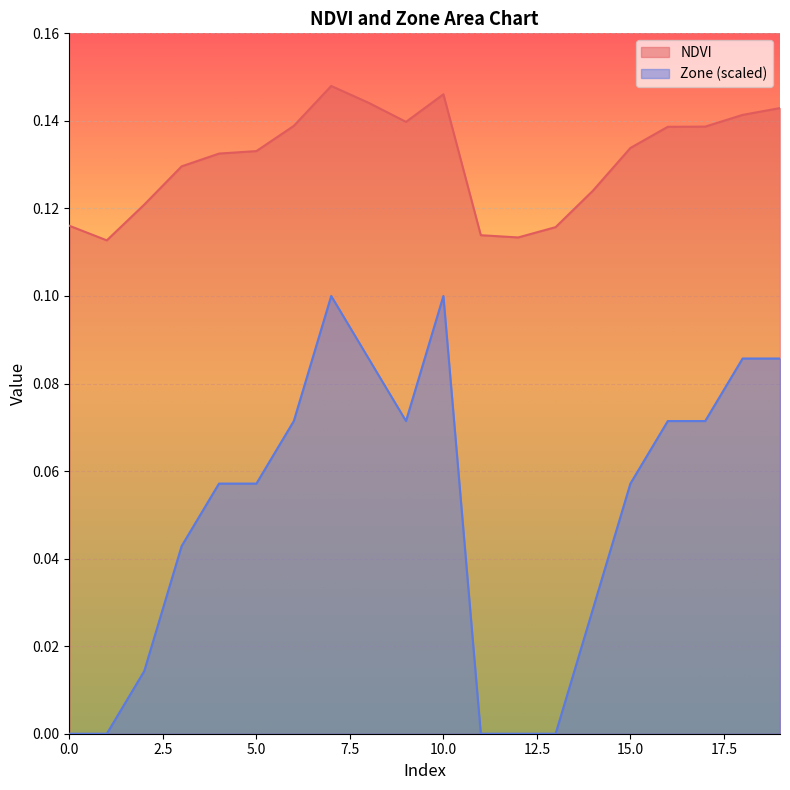

What is the sum of the Zone values at 15 and 6?

0.1